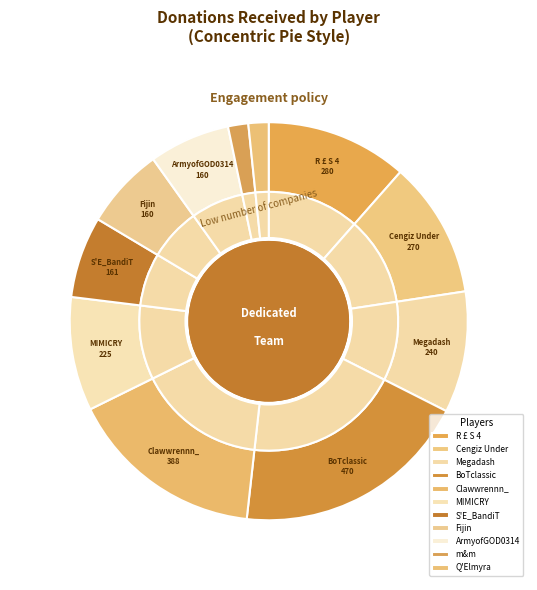

What is the smallest slice in the pie chart?

m&m